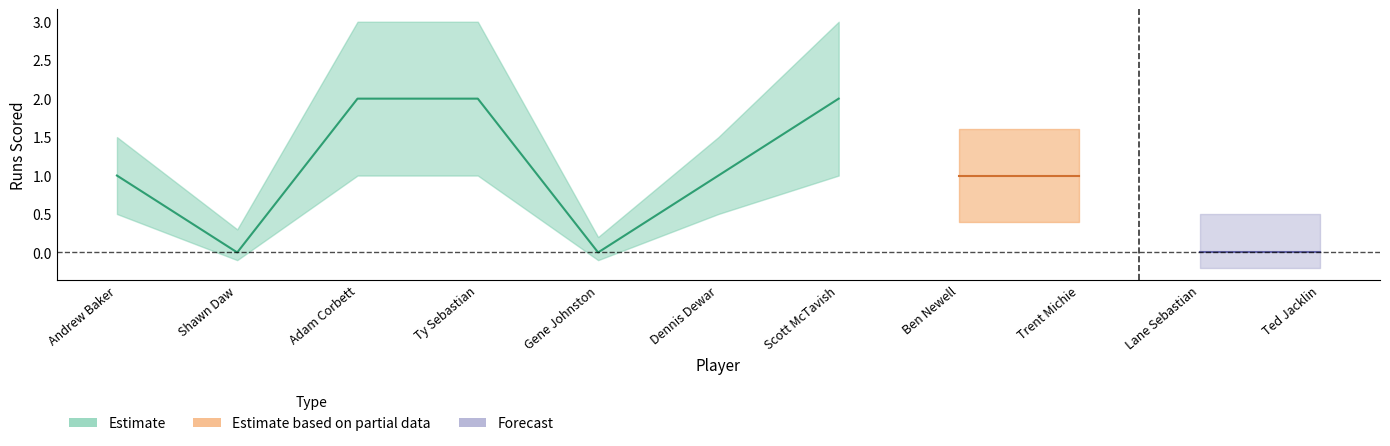

Is this an area chart (filled region under the line)?

No